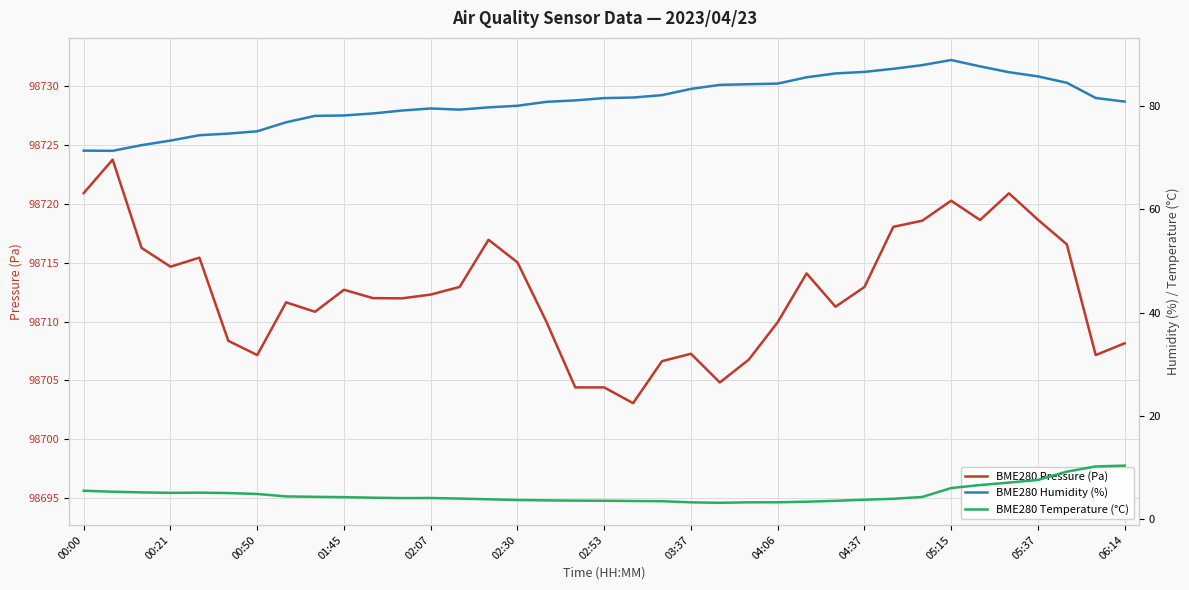

True or false: BME280 Pressure (Pa) has more than 1 interior local peaks.

True